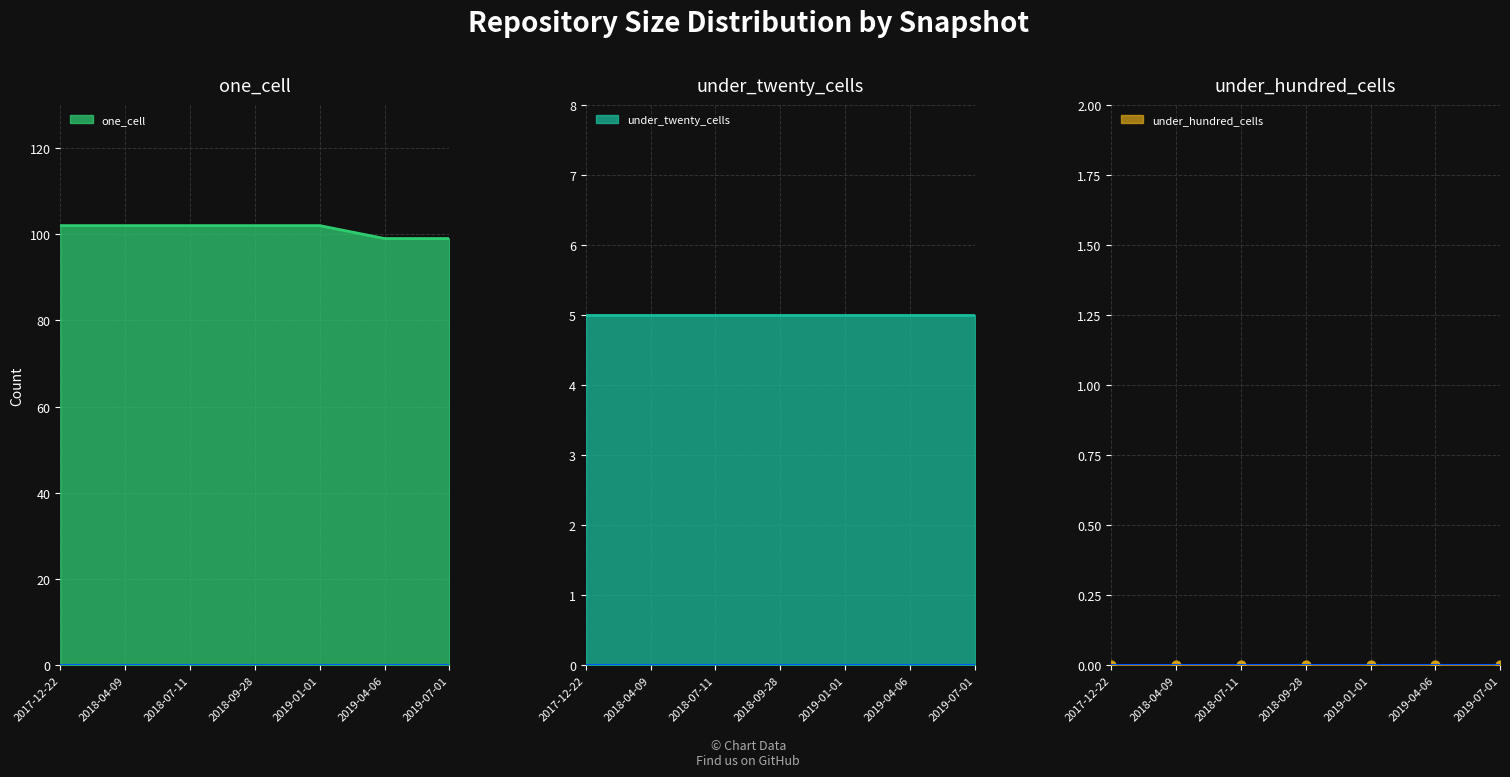

At how many categories does at least one series exceed 88?

7